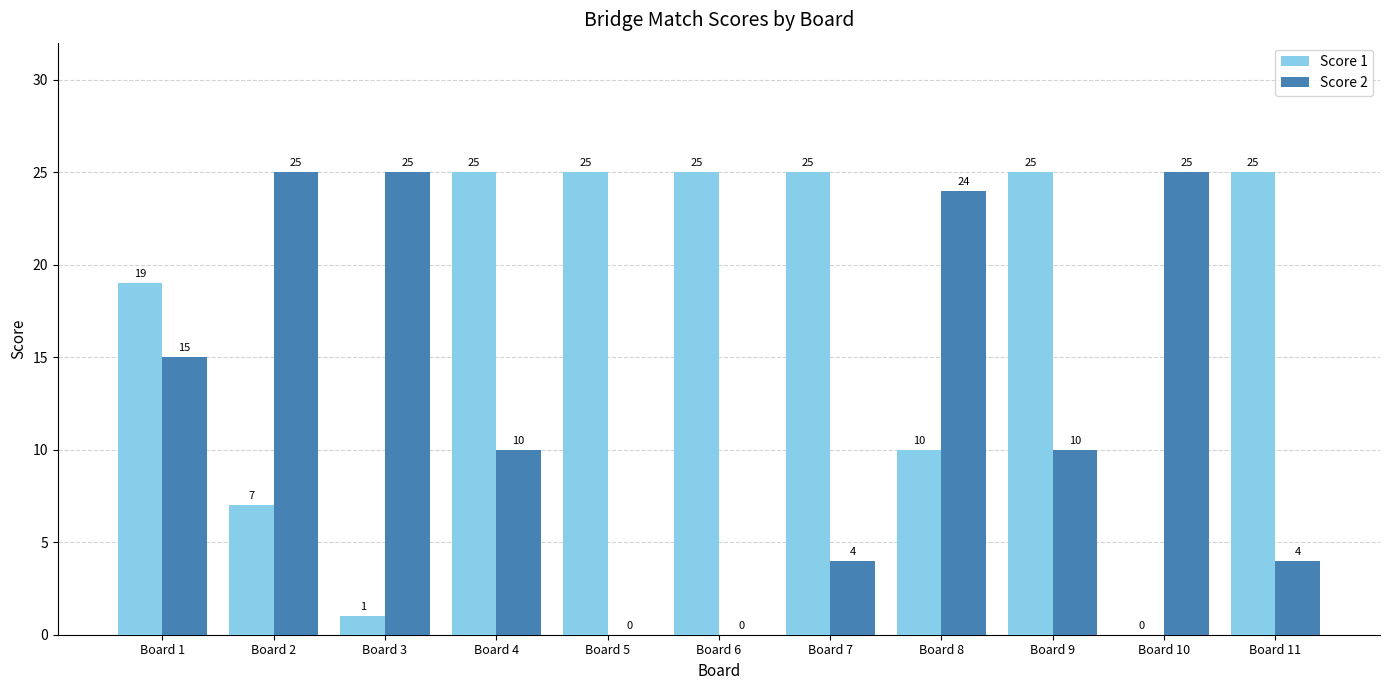

The Score 1 series shows 8 at Board 10. True or false?

False